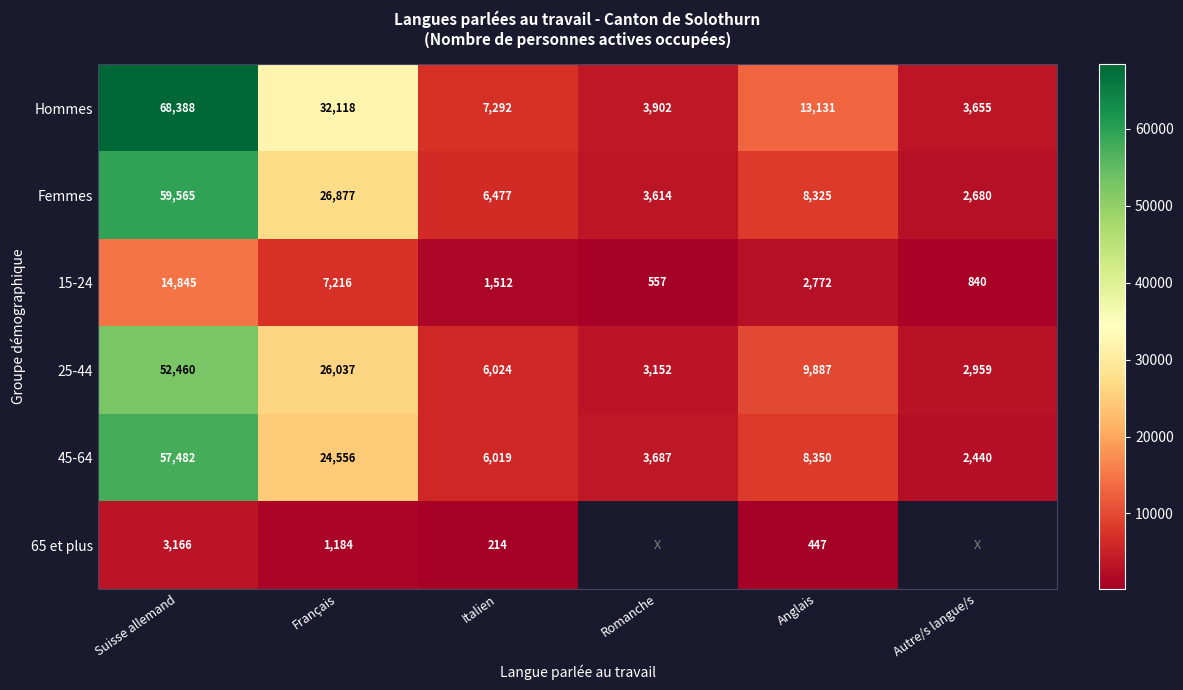

Where does the 15-24 series first go above 2772?

Suisse allemand